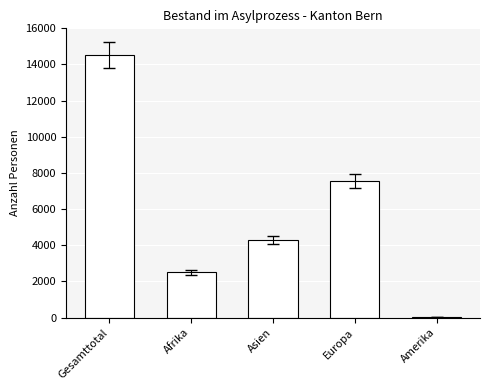

Where is the data nearest to the value 7289?

Europa